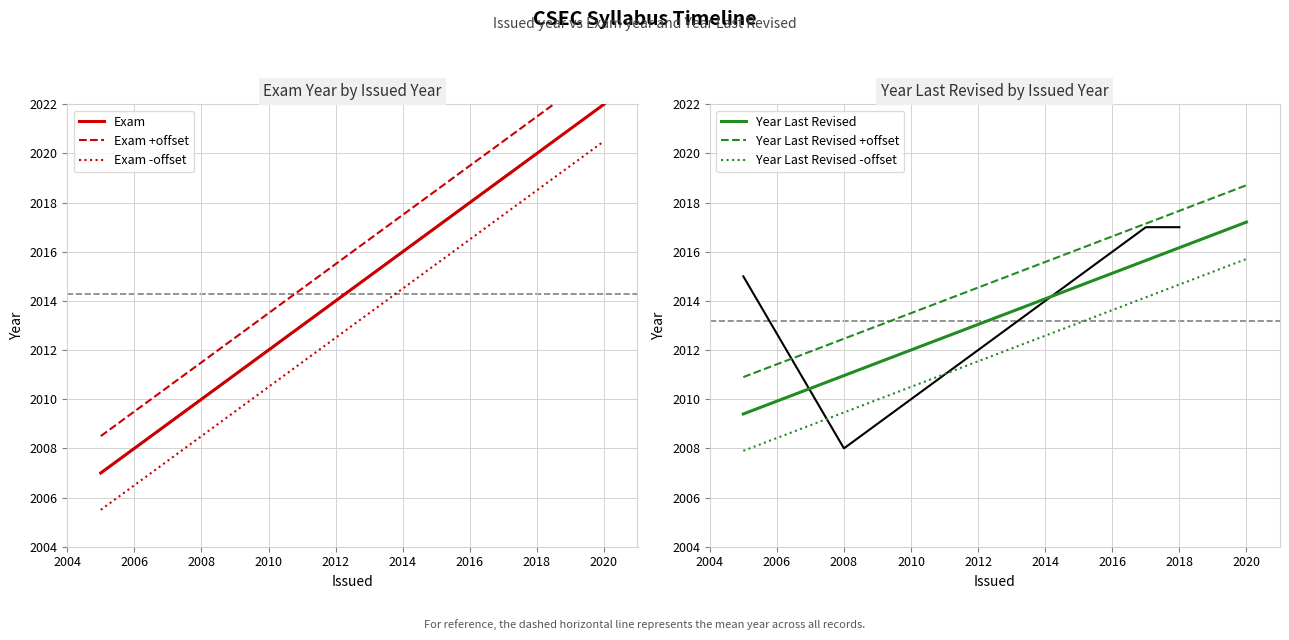

Between 2008 and 2010, which series saw the biggest shift?

Exam